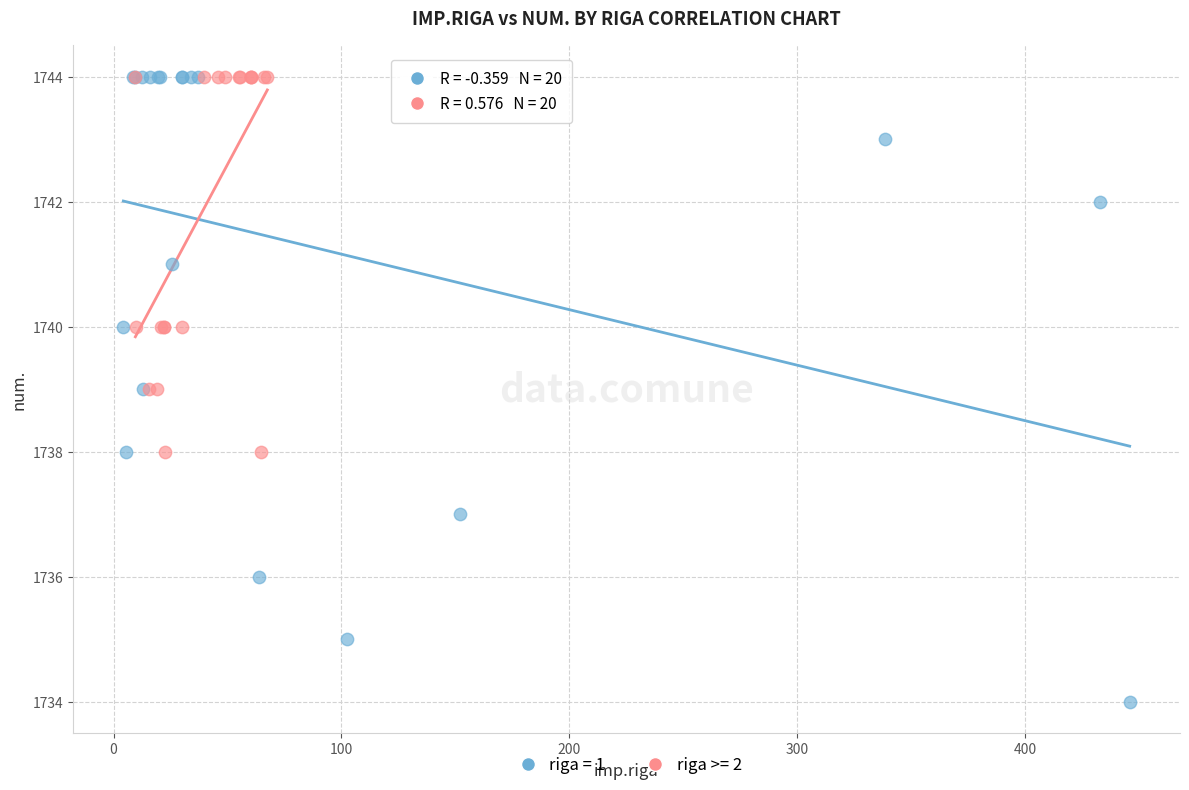

Which series contains the lowest Y value?

riga = 1